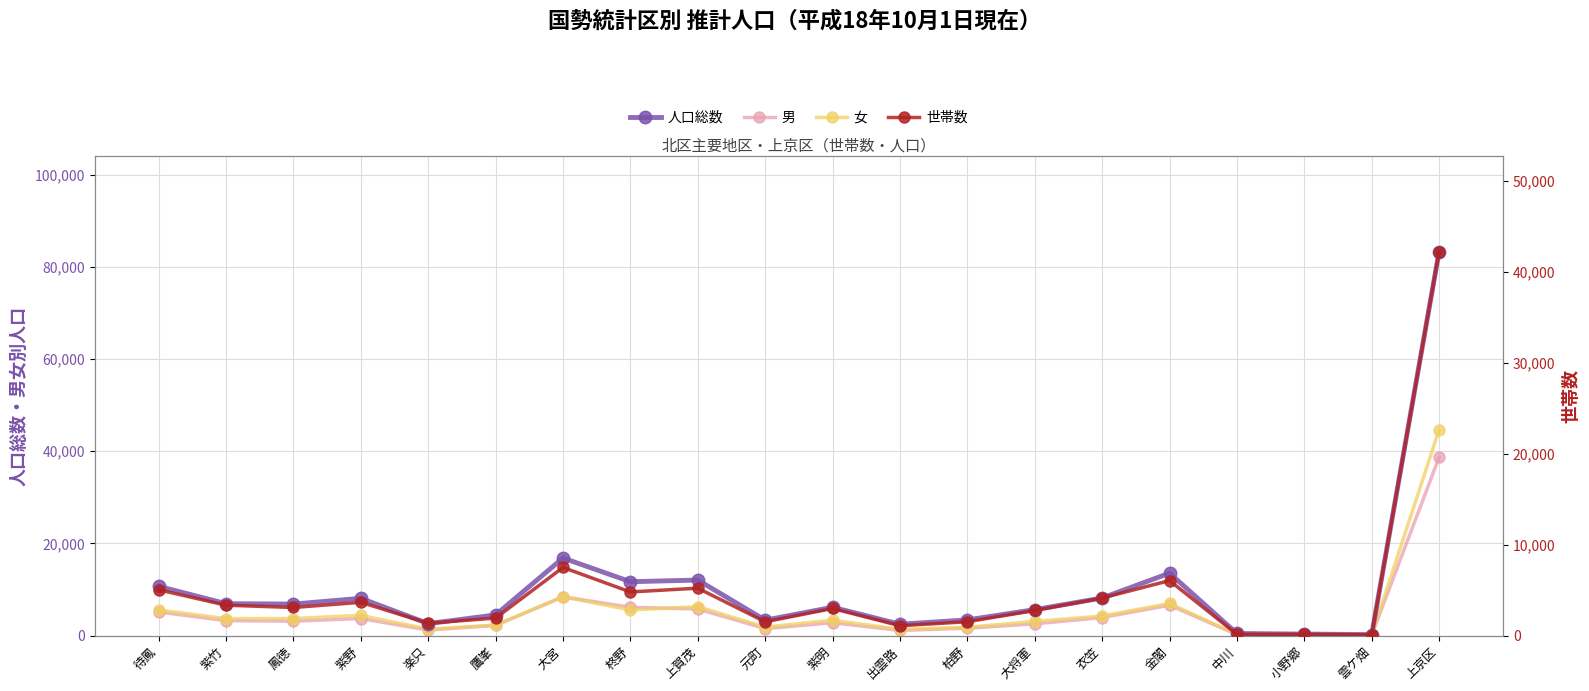

What is the difference between the highest and lowest values at 紫竹?

3679